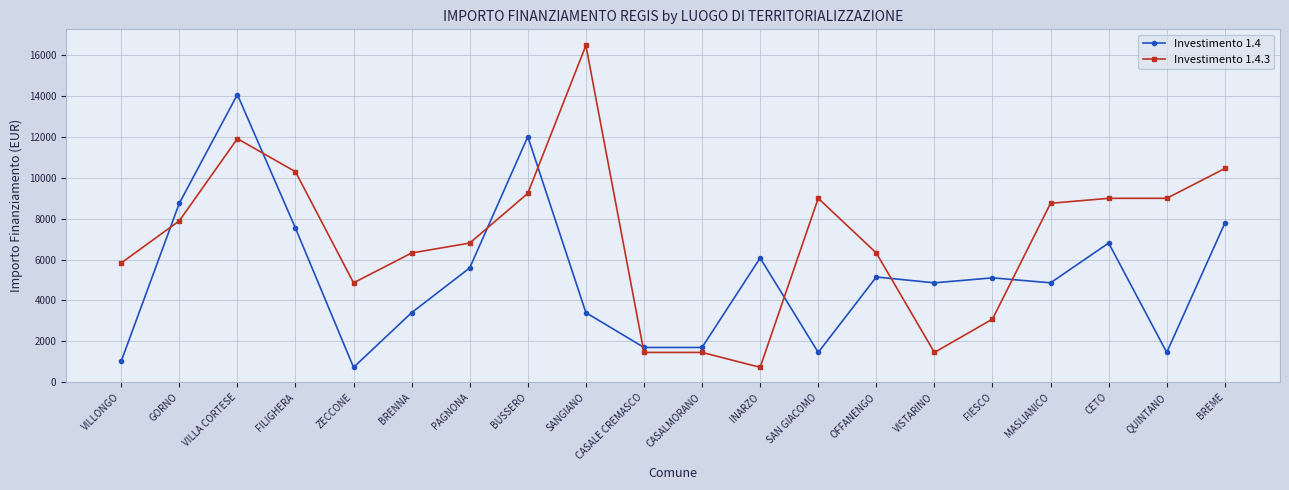

What is the value of the Investimento 1.4.3 point at the 5th from the left?

4860